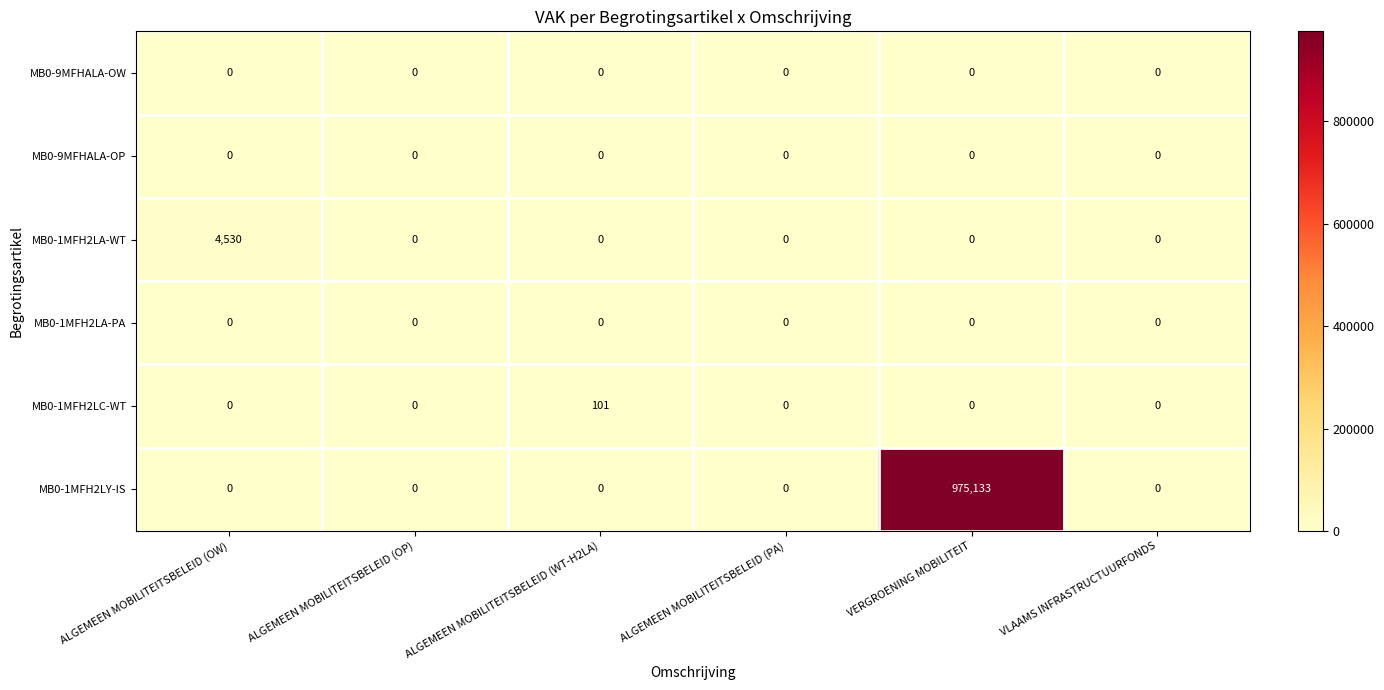

True or false: MB0-1MFH2LC-WT has a value of 0 at ALGEMEEN MOBILITEITSBELEID (PA).

True